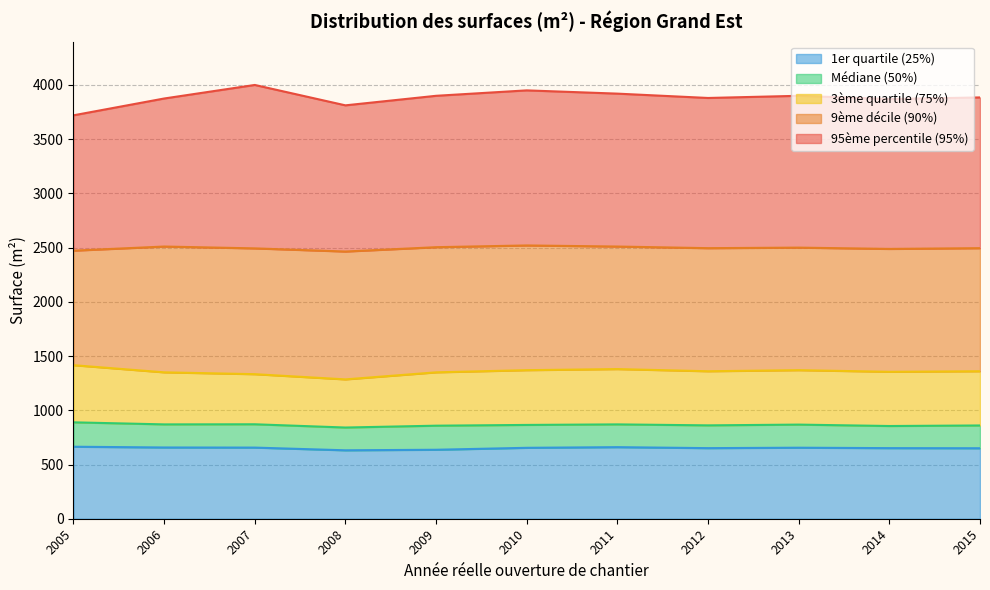

At which category does 9ème décile (90%) reach its first local valley?

2008